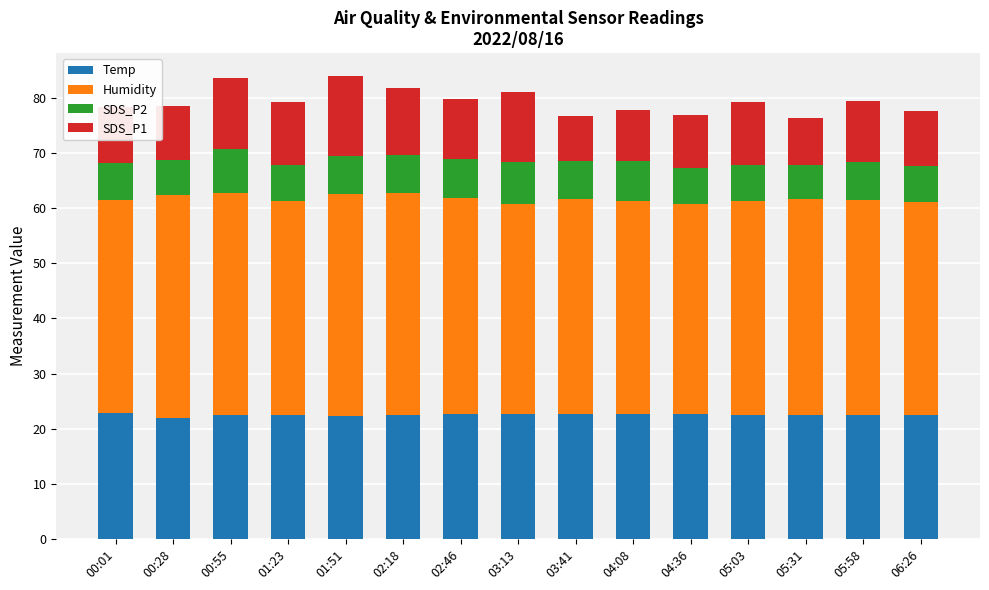

What is the total value across all series at 06:26?

77.7